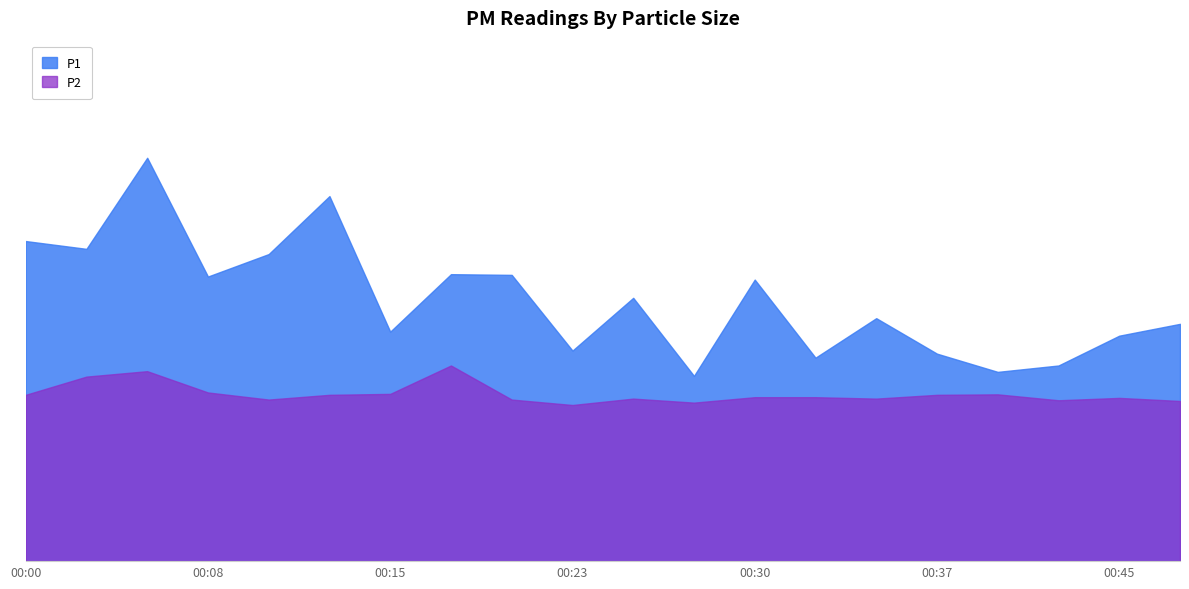

What is the sum of the P1 values at 00:13 and 00:42?

23.7